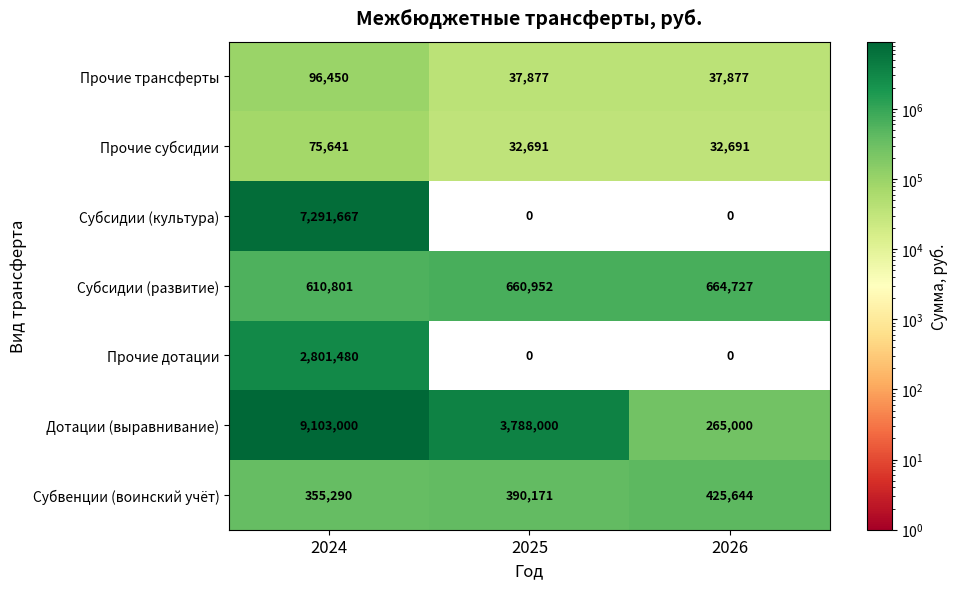

Reading left to right, extract all data points from this chart.

Прочие трансферты: 96450	37877	37877
Прочие субсидии: 75641	32691	32691
Субсидии (культура): 7291667	0	0
Субсидии (развитие): 610801	660952	664727
Прочие дотации: 2801480	0	0
Дотации (выравнивание): 9103000	3788000	265000
Субвенции (воинский учёт): 355290	390171	425644